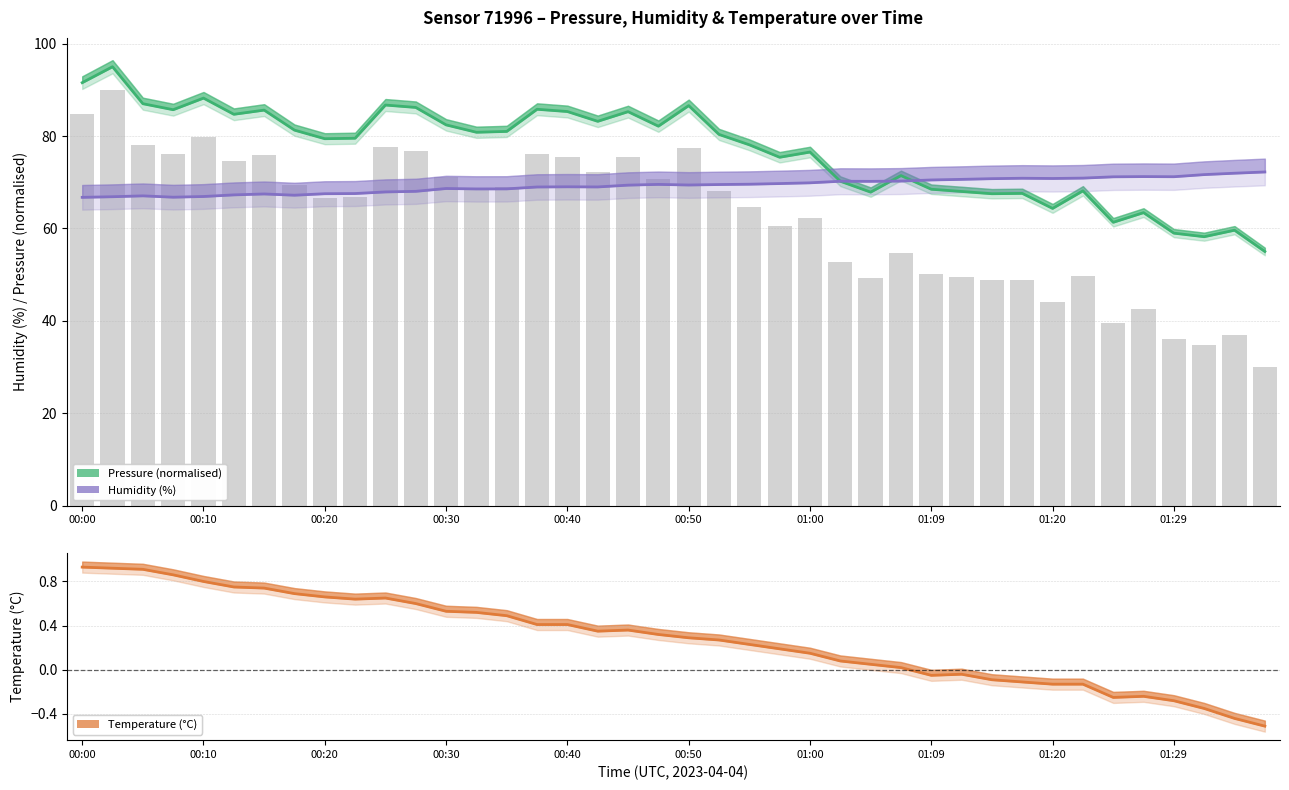

Between 22 and 33, which series saw the biggest shift?

Pressure (raw bar)